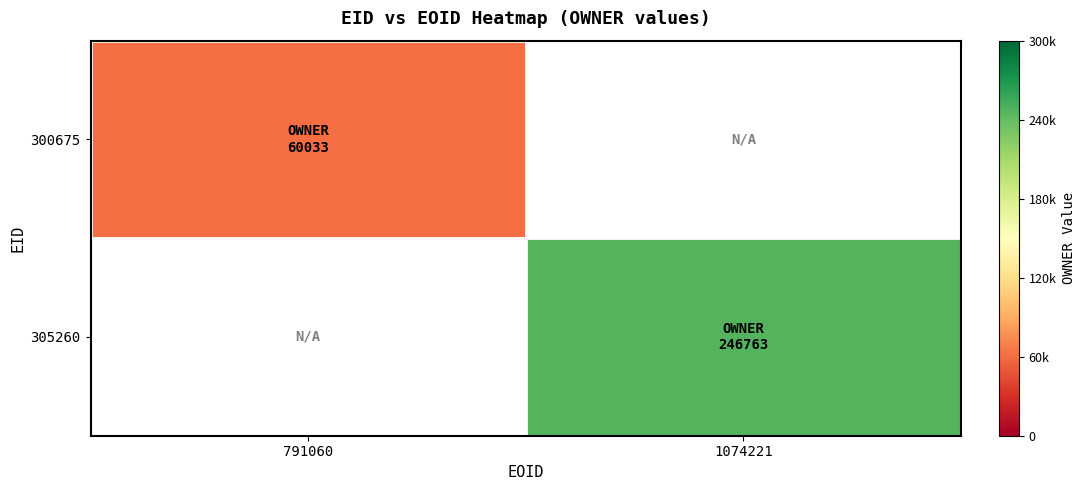

The 300675 series shows 60033.0 at 791060. True or false?

True